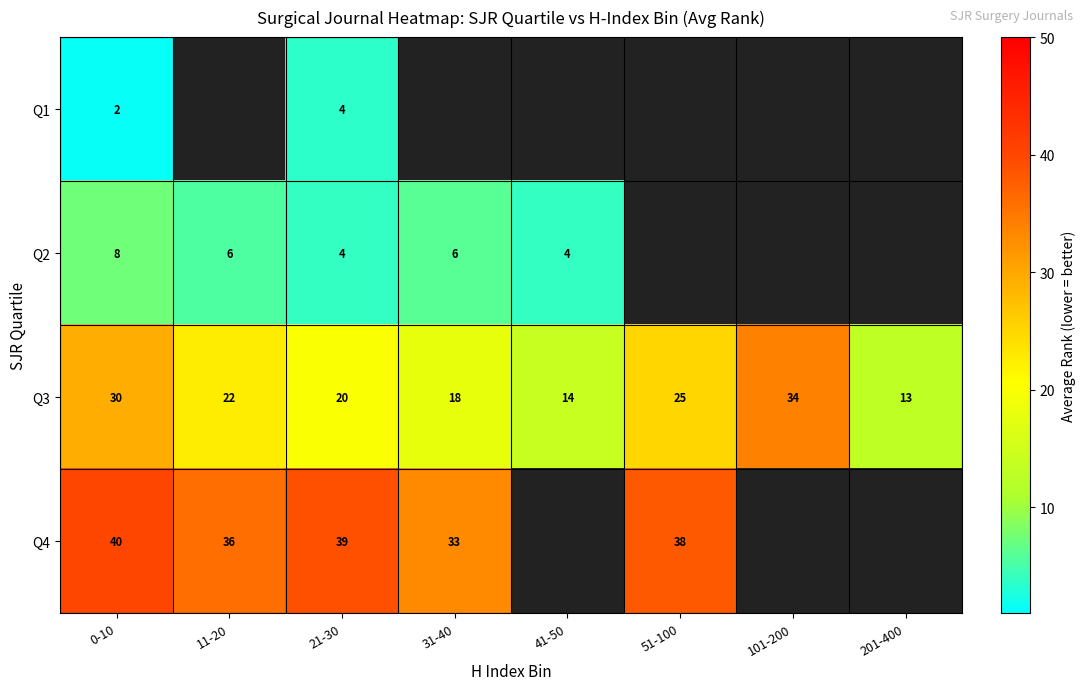

At which label does Q3 first exceed 22?

0-10